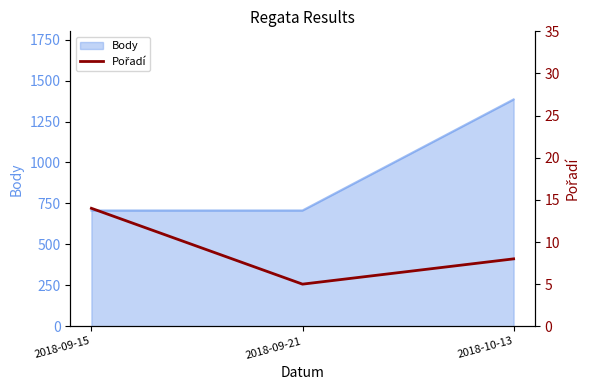

Reading left to right, extract all data points from this chart.

14	5	8